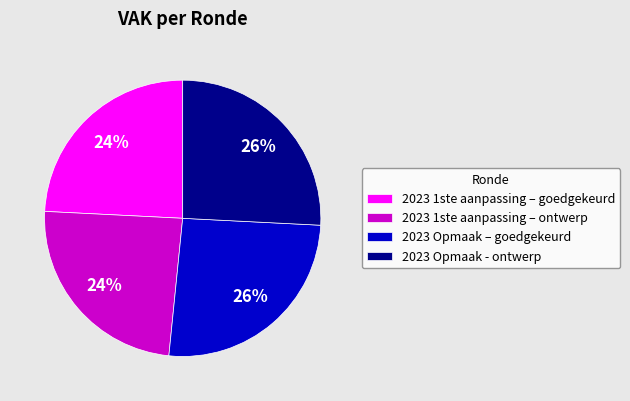

How many slices are in this pie chart?

4